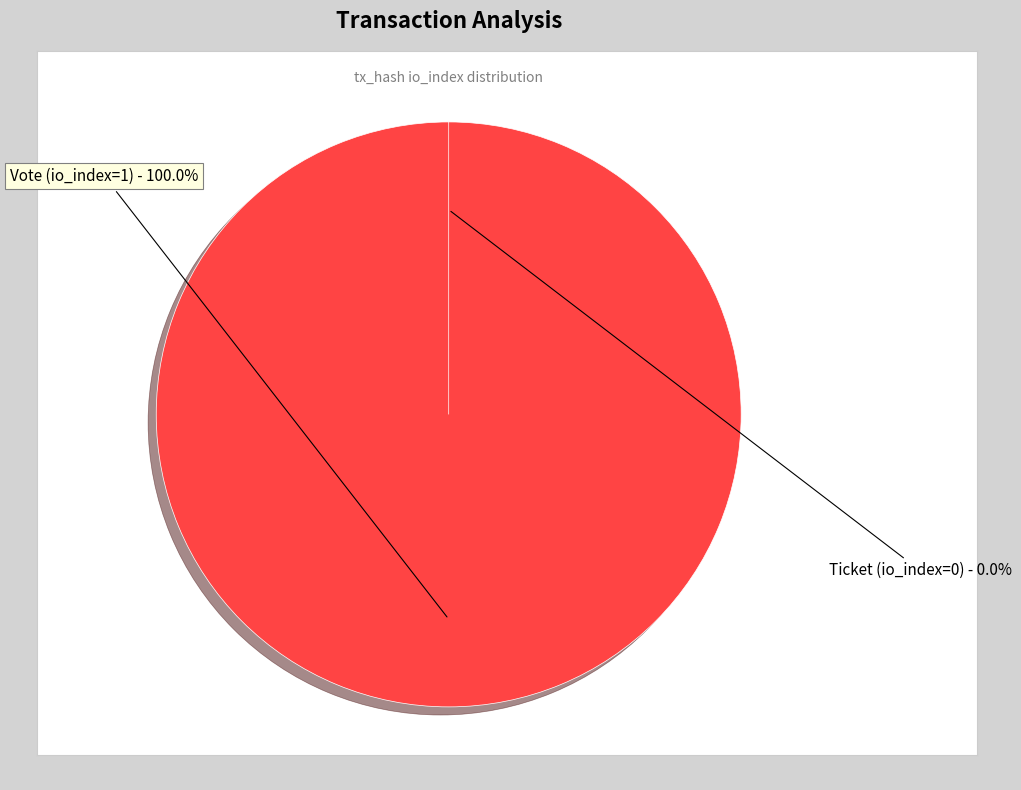

Between Vote (io_index=1) and Ticket (io_index=0), which is larger?

Vote (io_index=1)